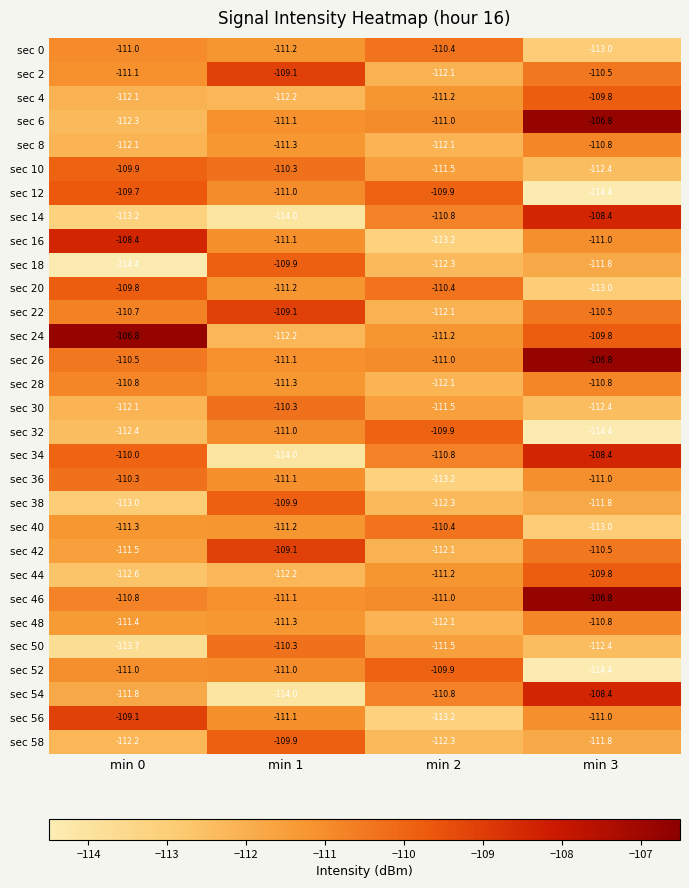

Which series has the largest total across all categories?

sec 26